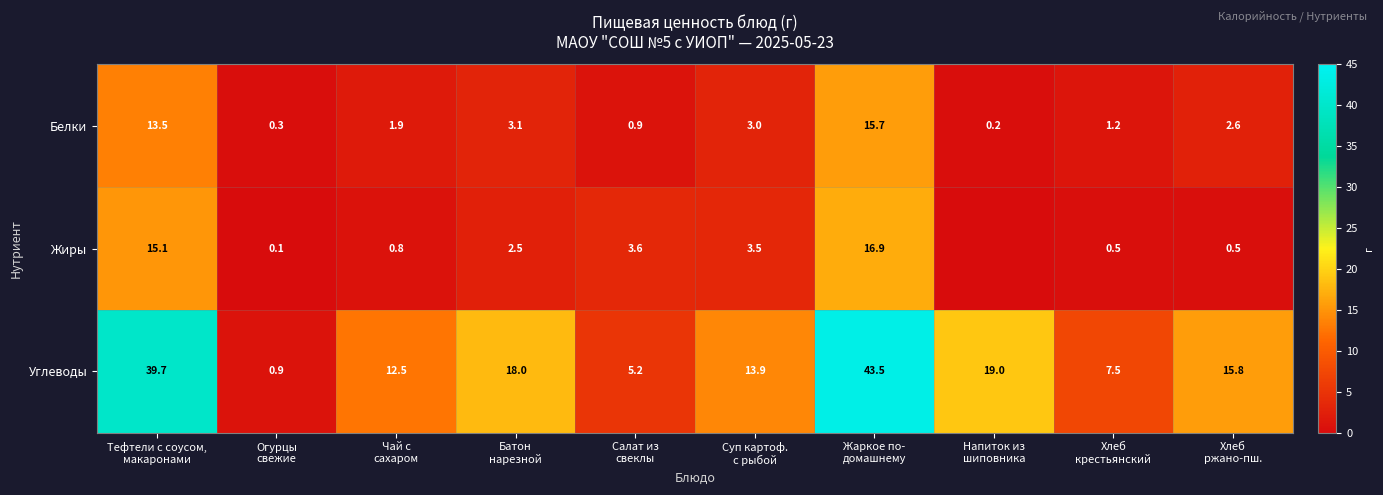

What is the highest value of the Белки series?

15.7